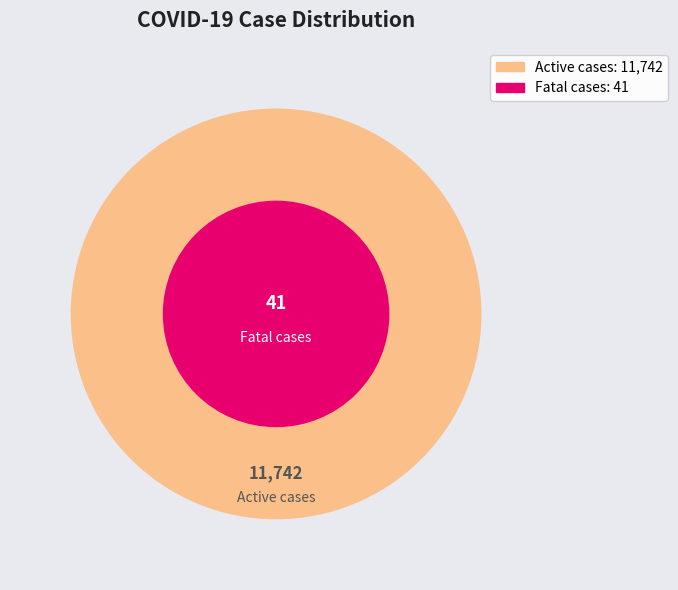

How much of the chart is everything except Fatal cases?

99.7%